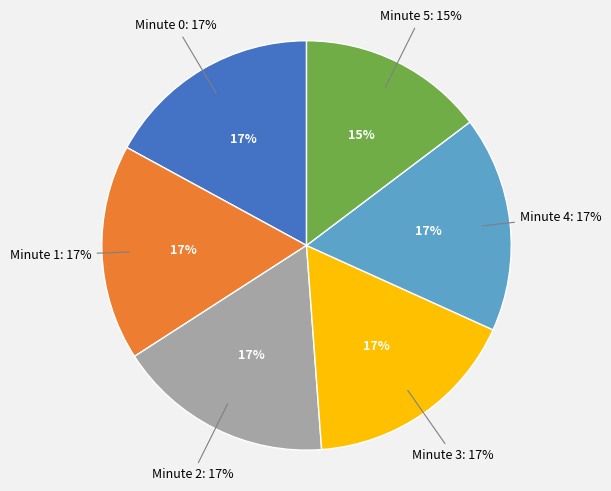

To the nearest percent, what percentage of the pie is Minute 2?

17%